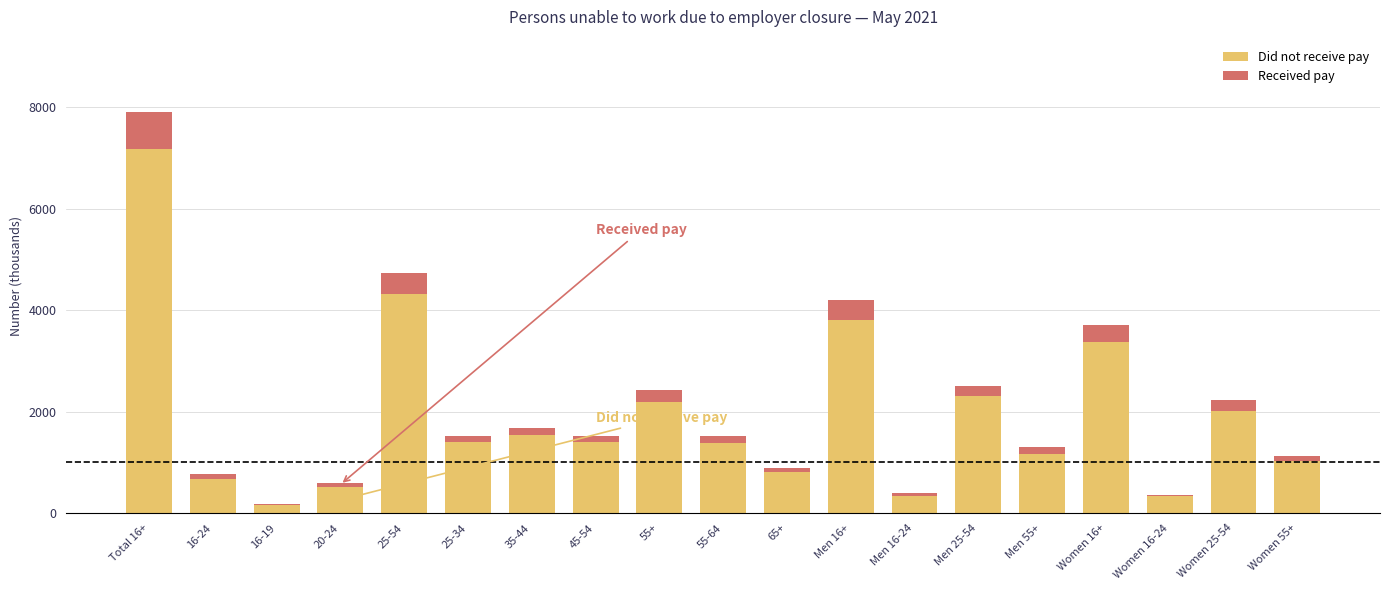

At which category is the sum across all series the highest?

Total 16+